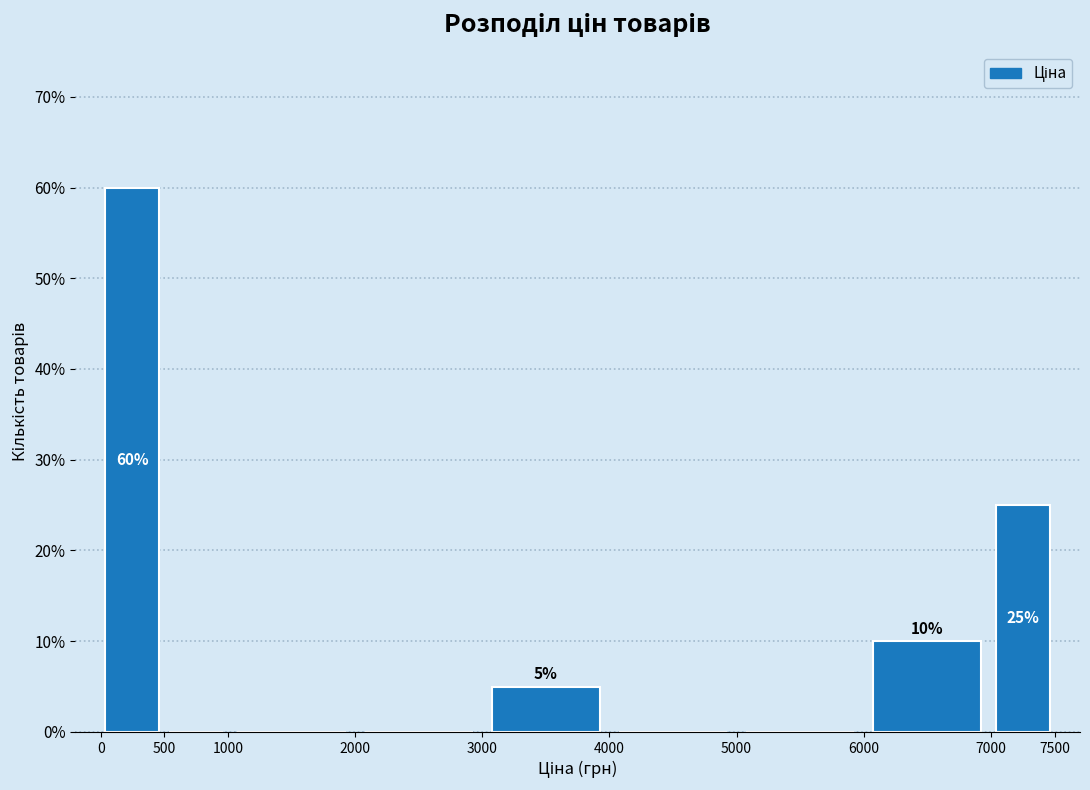

Over which range of the x-axis is the bar tallest?

0 to 500